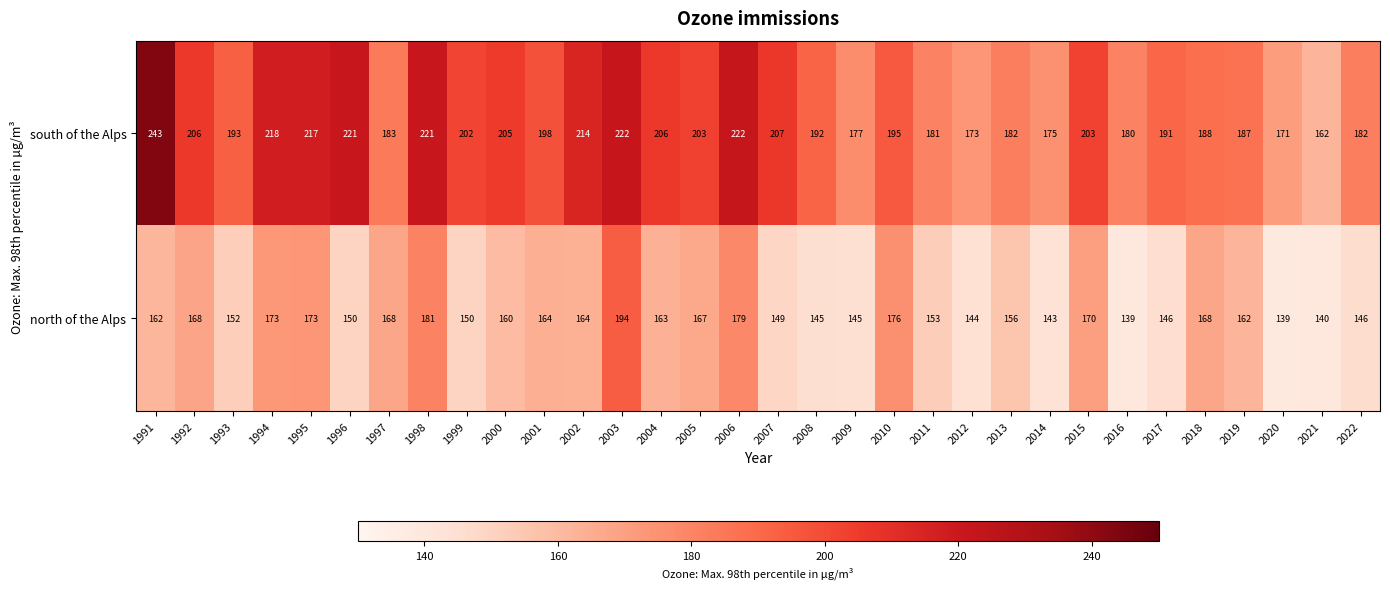

At which label does north of the Alps reach its peak?

2003